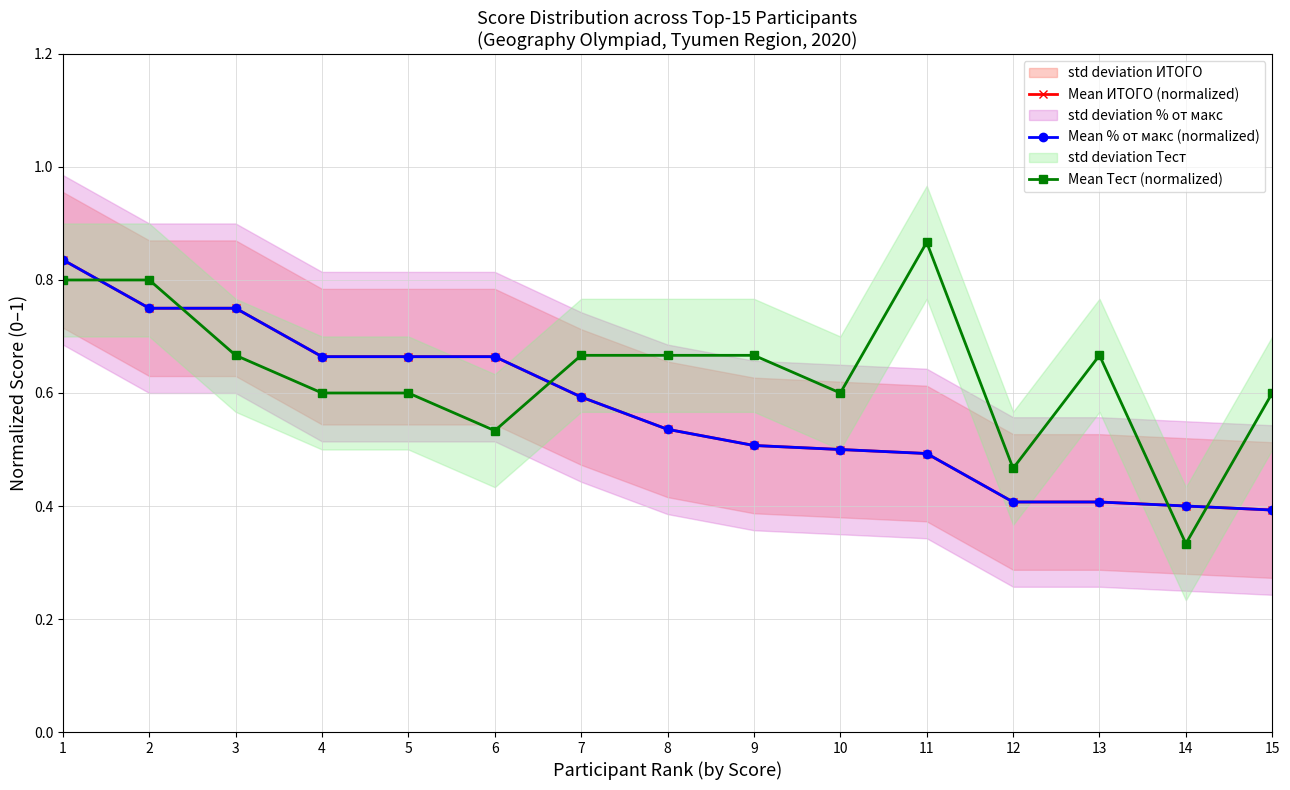

What is the minimum value for Mean % от макс (normalized)?

0.4